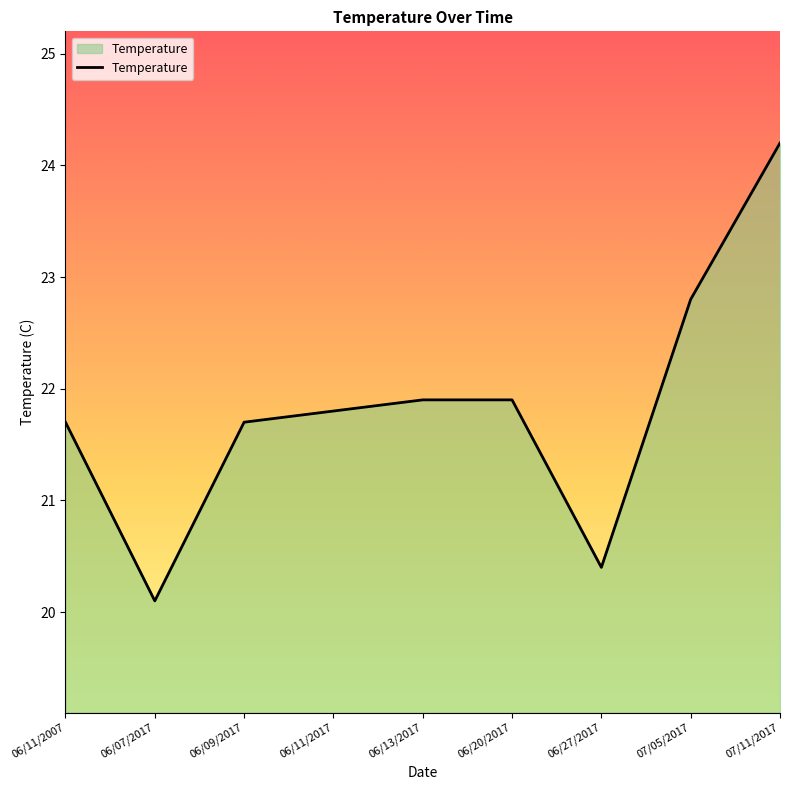

What is the minimum value shown in the chart?

20.1